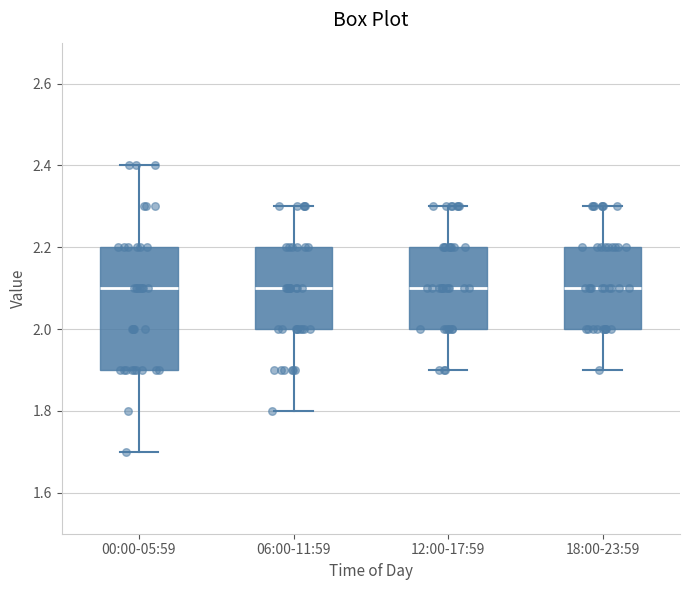

Comparing the boxes themselves (not the whiskers), which one is the tallest?

00:00-05:59